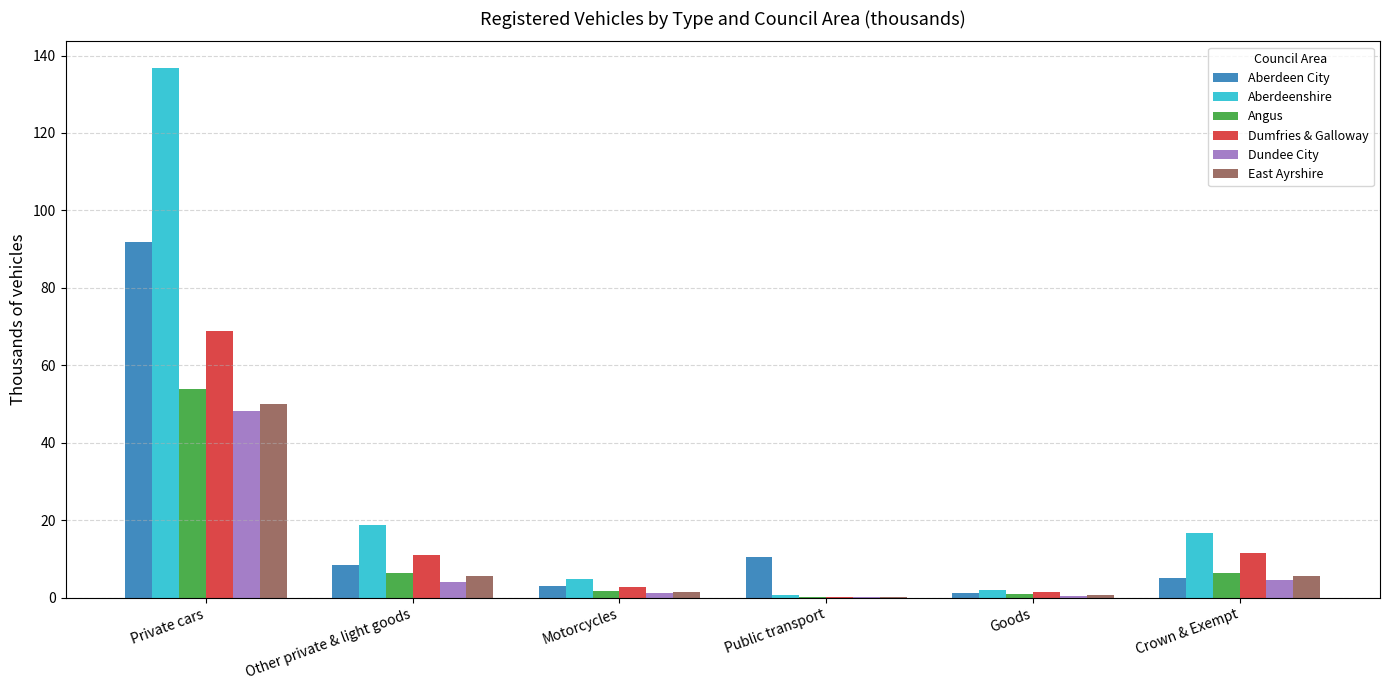

Which series changed the most between Private cars and Crown & Exempt?

Aberdeenshire